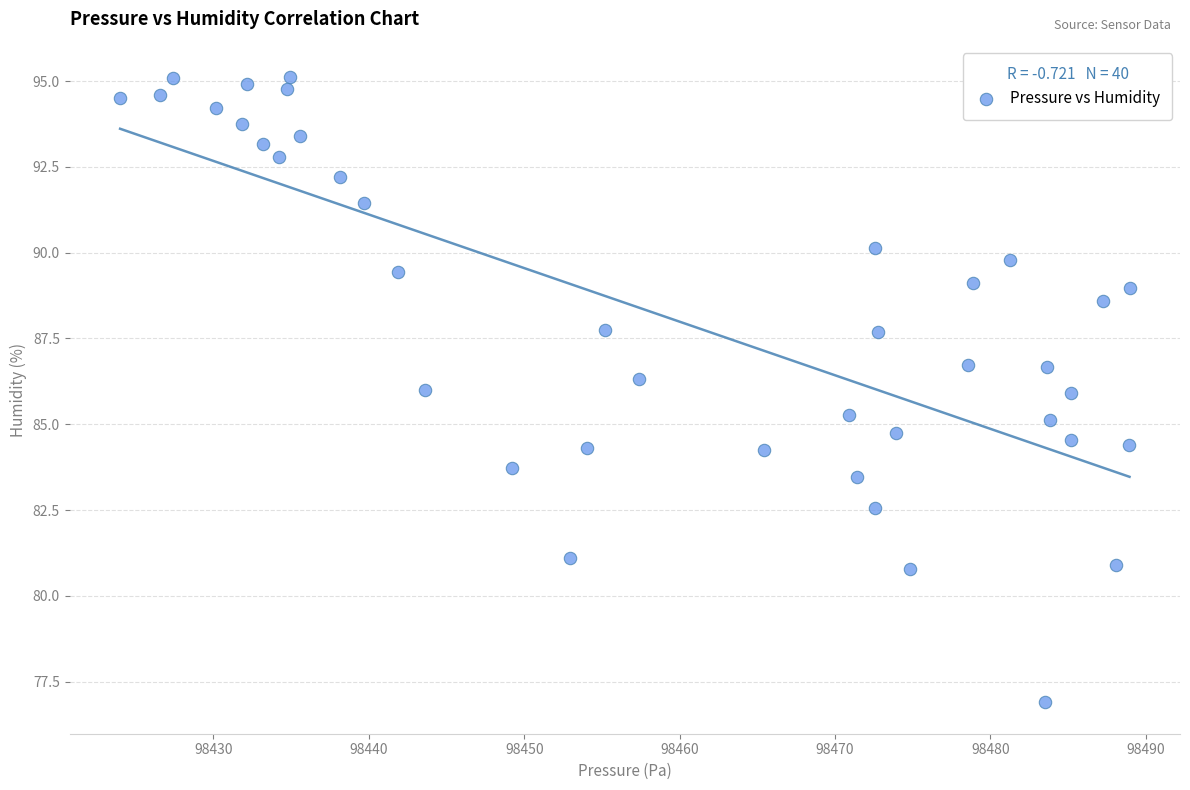

What is the range of X values (max minus min)?

65.0